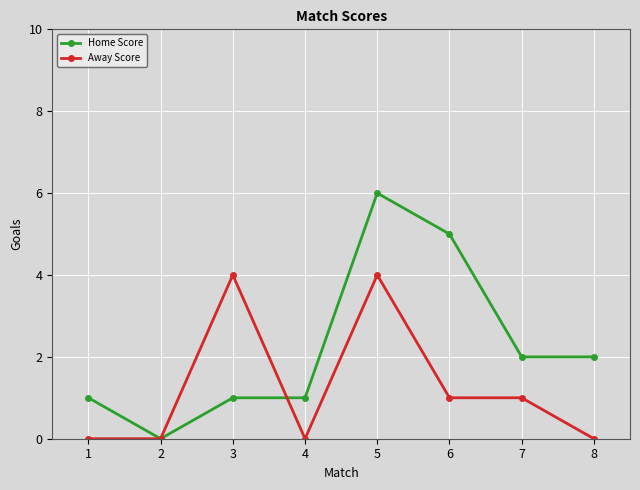

Which series has the largest range (max minus min)?

Home Score